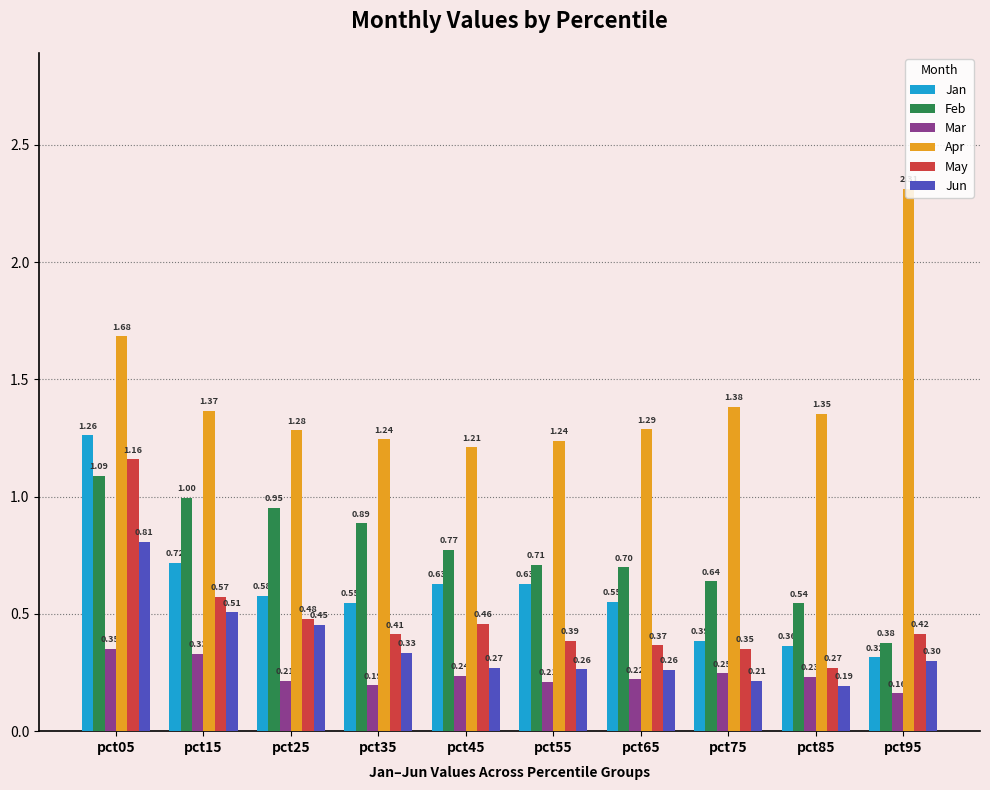

At which label does May reach its minimum?

pct85